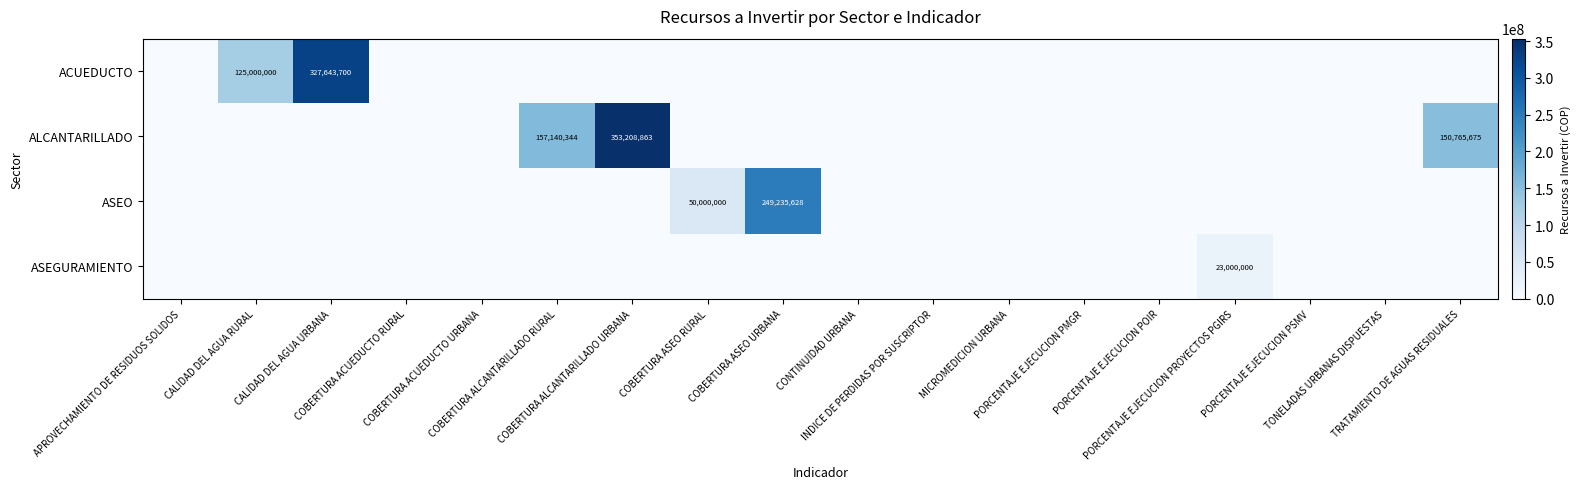

List the labels in order of ASEO value, largest first.

COBERTURA ASEO URBANA, COBERTURA ASEO RURAL, APROVECHAMIENTO DE RESIDUOS SOLIDOS, CALIDAD DEL AGUA RURAL, CALIDAD DEL AGUA URBANA, COBERTURA ACUEDUCTO RURAL, COBERTURA ACUEDUCTO URBANA, COBERTURA ALCANTARILLADO RURAL, COBERTURA ALCANTARILLADO URBANA, CONTINUIDAD URBANA, INDICE DE PERDIDAS POR SUSCRIPTOR, MICROMEDICION URBANA, PORCENTAJE EJECUCION PMGR, PORCENTAJE EJECUCION POIR, PORCENTAJE EJECUCION PROYECTOS PGIRS, PORCENTAJE EJECUCION PSMV, TONELADAS URBANAS DISPUESTAS, TRATAMIENTO DE AGUAS RESIDUALES